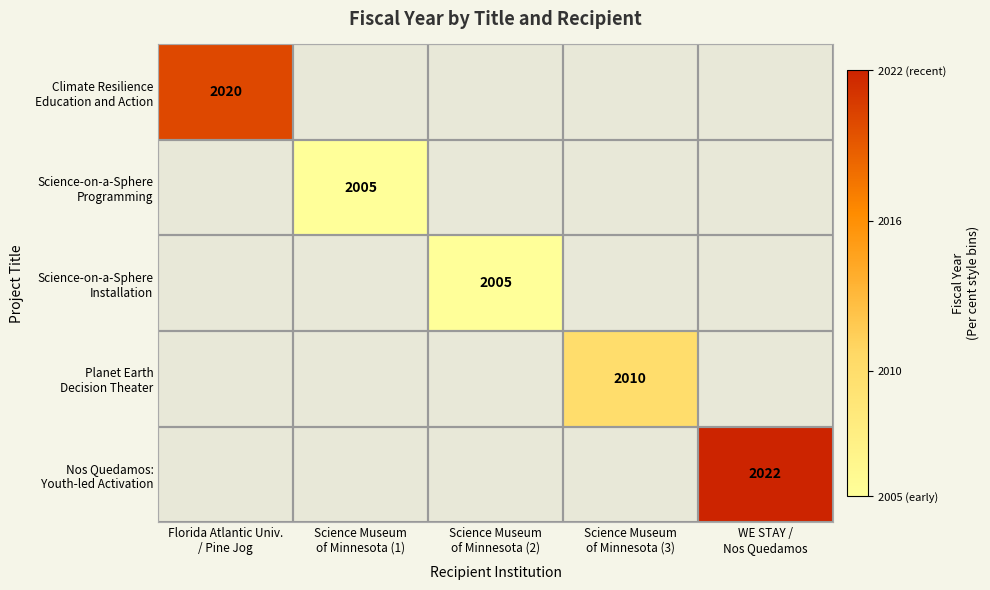

Rank the series at Science Museum of Minnesota (2) from lowest to highest value.

Climate Resilience Education and Action, Science-on-a-Sphere Programming, Science-on-a-Sphere Installation, Planet Earth Decision Theater, Nos Quedamos: Youth-led Activation